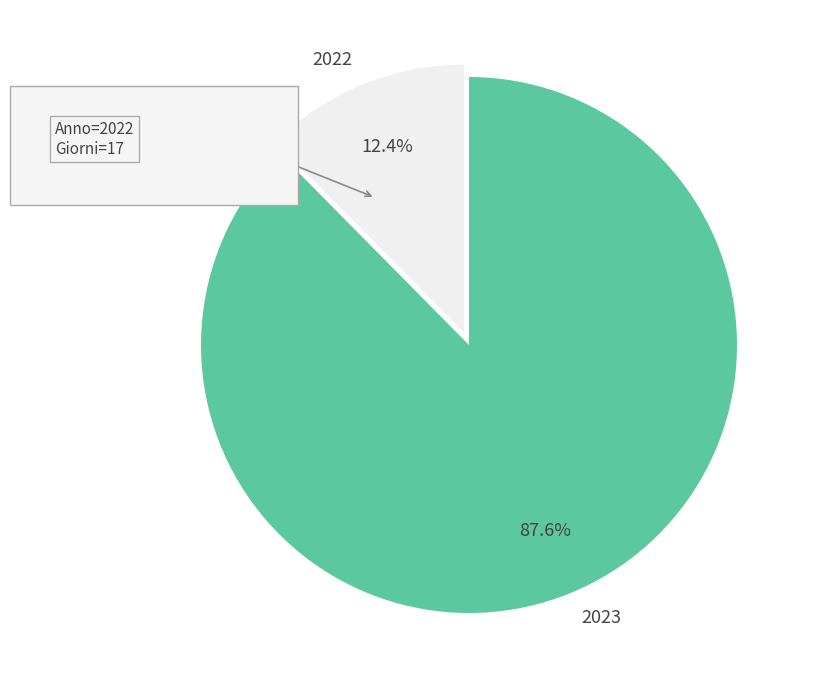

How many segments does this pie chart have?

2